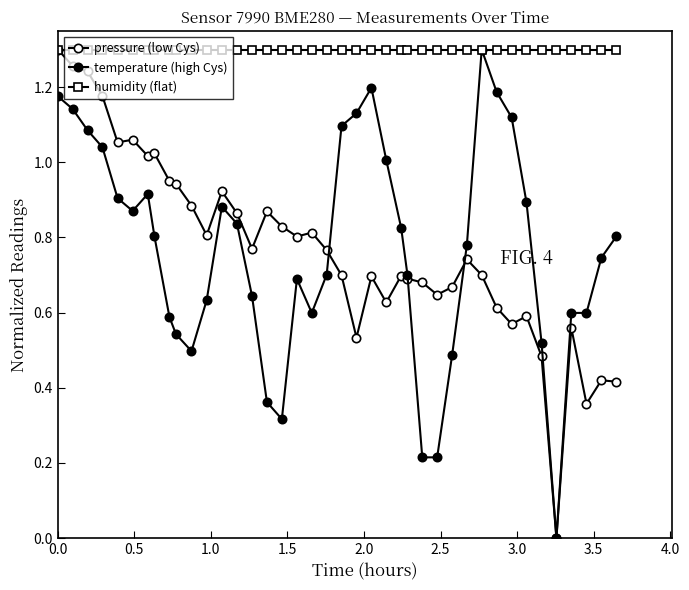

Count the number of categories in the chart.

40